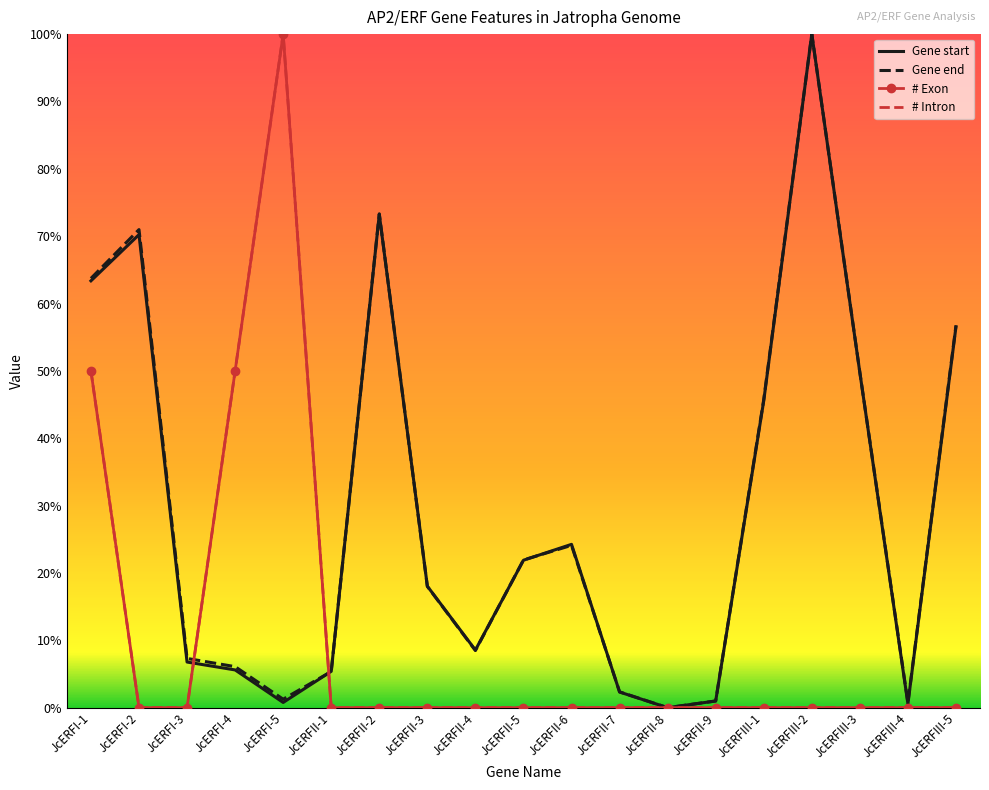

What is the sum of the Gene end values at JcERFII-1 and JcERFIII-3?

55.1